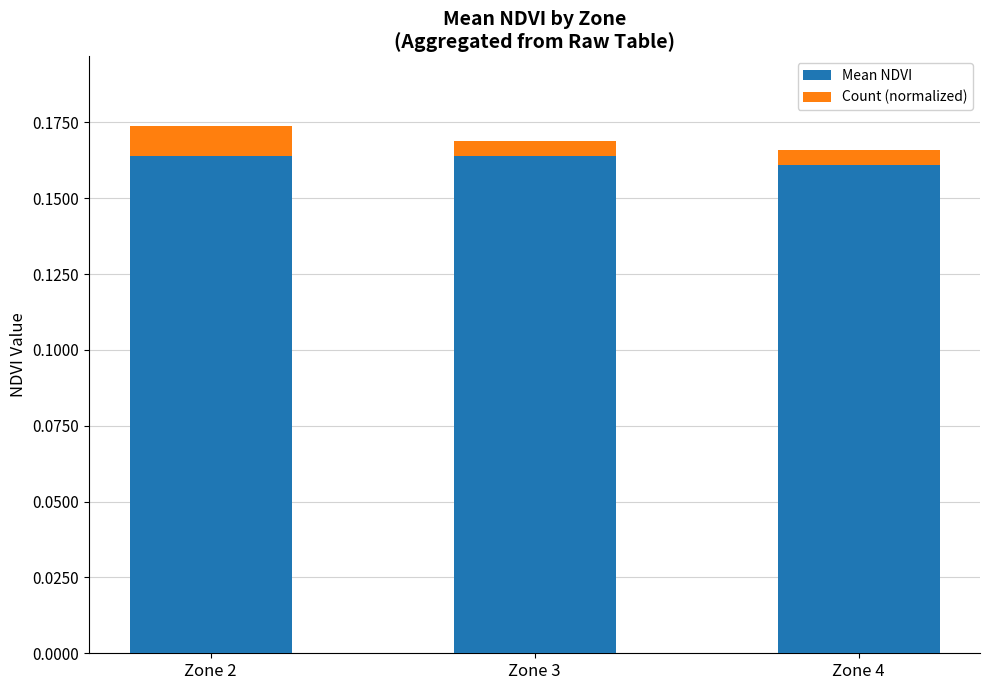

What is the sum of all Mean NDVI values?

0.5